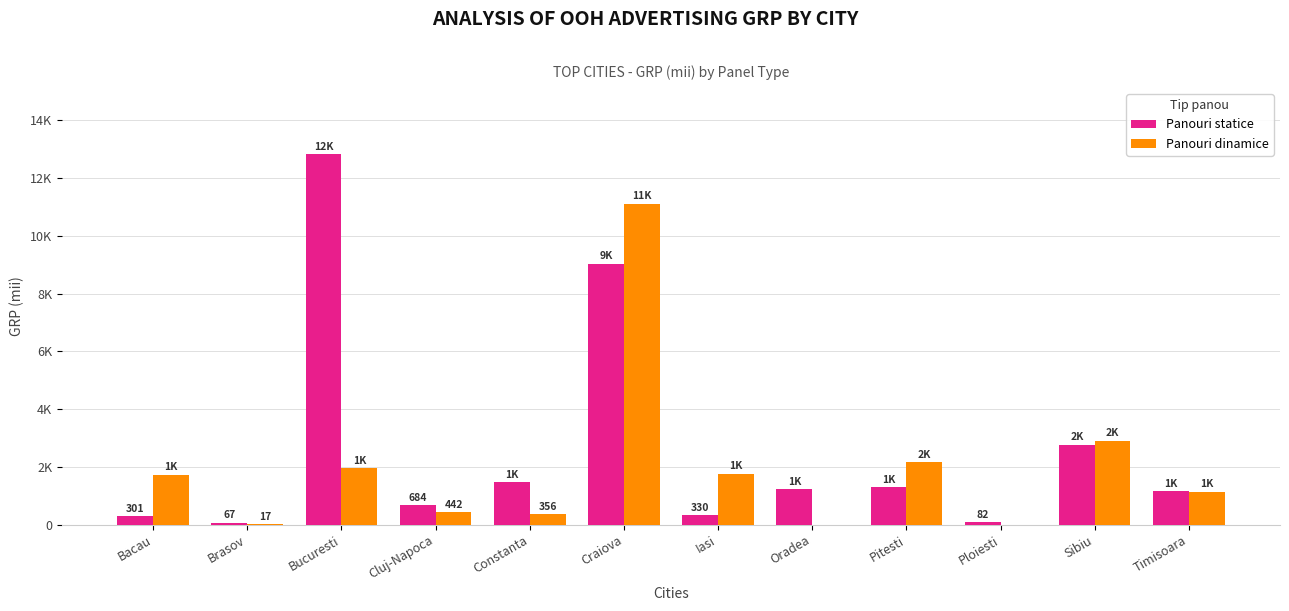

At which label does Panouri dinamice first exceed 1727?

Bucuresti